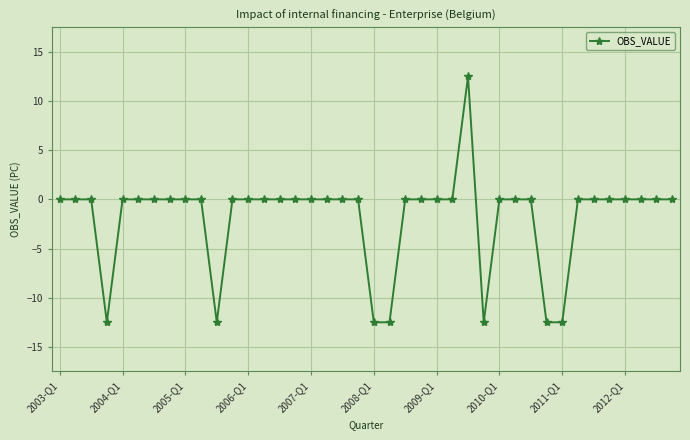

What is the difference between the maximum and minimum values?

25.0